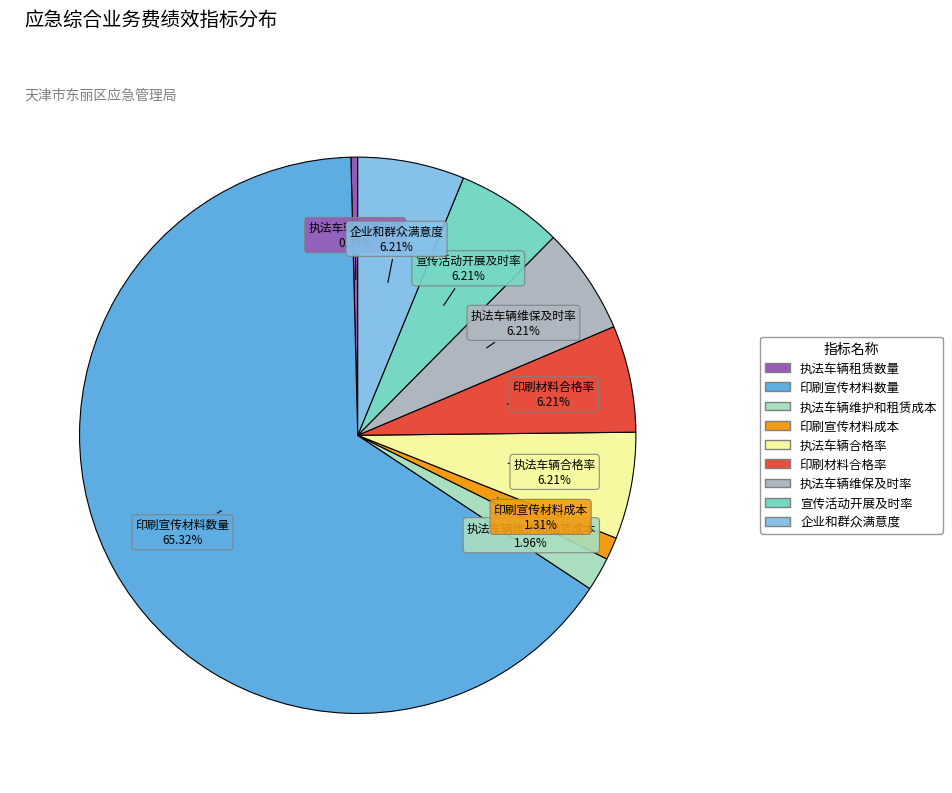

Does 印刷宣传材料数量 account for over 50% of the chart?

Yes